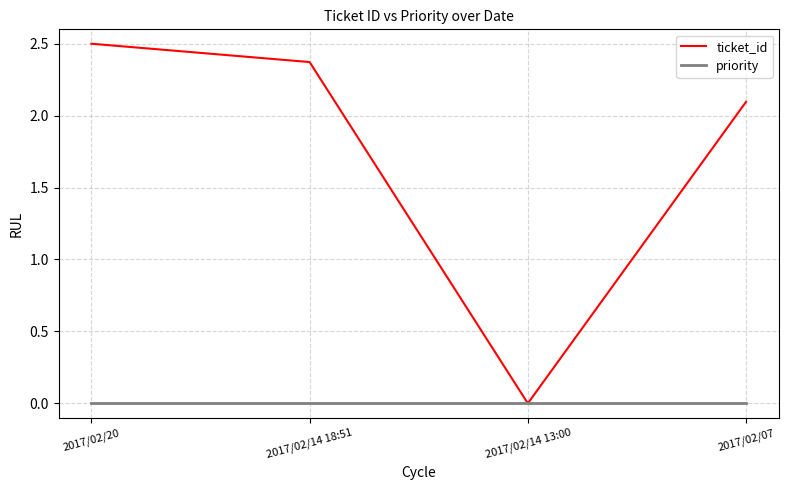

Is this an area chart (filled region under the line)?

No